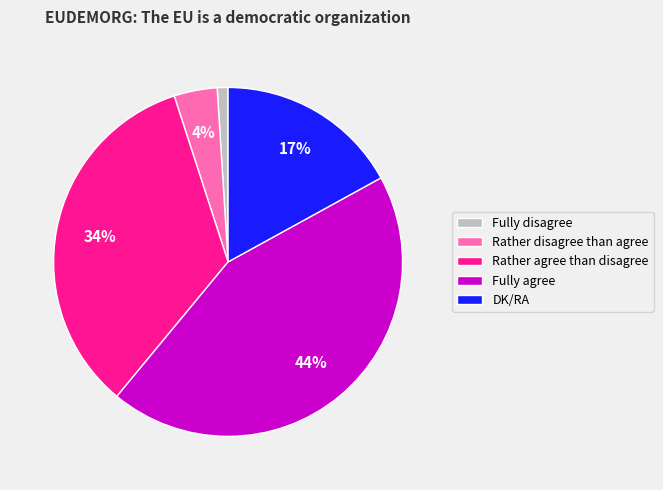

What is the largest slice in the pie chart?

Fully agree